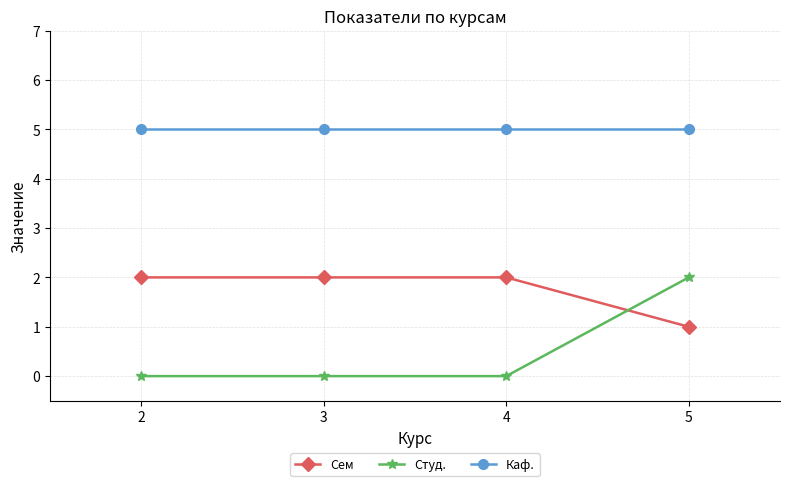

True or false: Каф. and Студ. intersect in this chart.

False